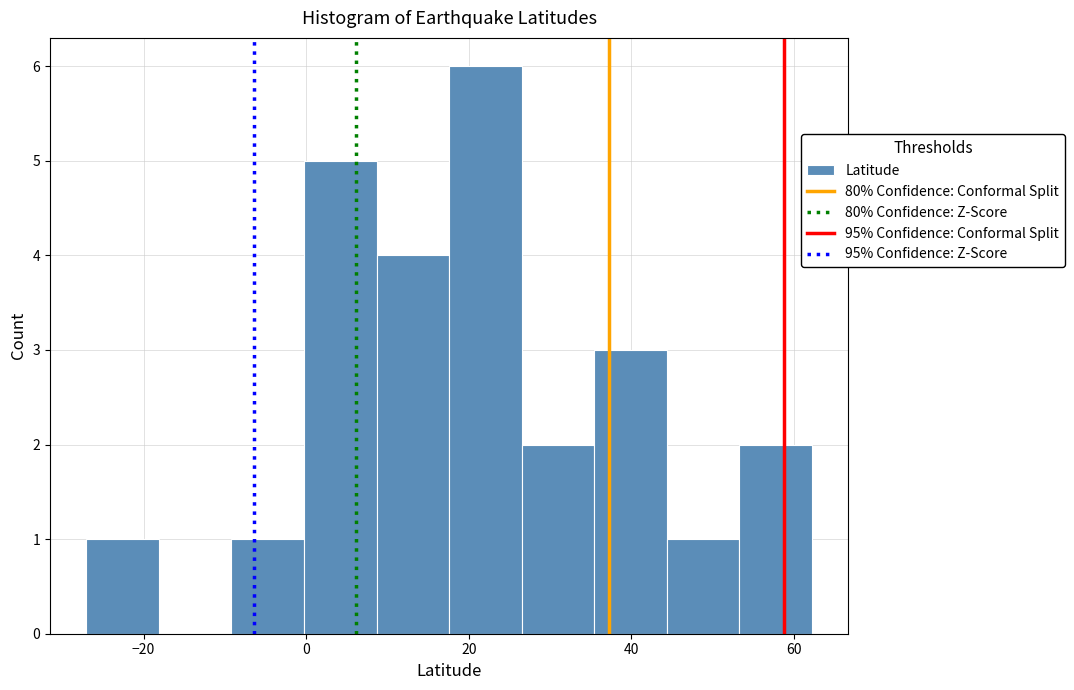

Reading left to right, list every bar in this chart as the range it spans on the x-axis followed by its height. Neither the bar edges nor the heights are printed on the chart, so give them approximately, as read against the axes.

-28 to -18: 1
-18 to -10: 0
-10 to 0: 1
0 to 8: 5
8 to 18: 4
18 to 26: 6
26 to 36: 2
36 to 44: 3
44 to 54: 1
54 to 62: 2